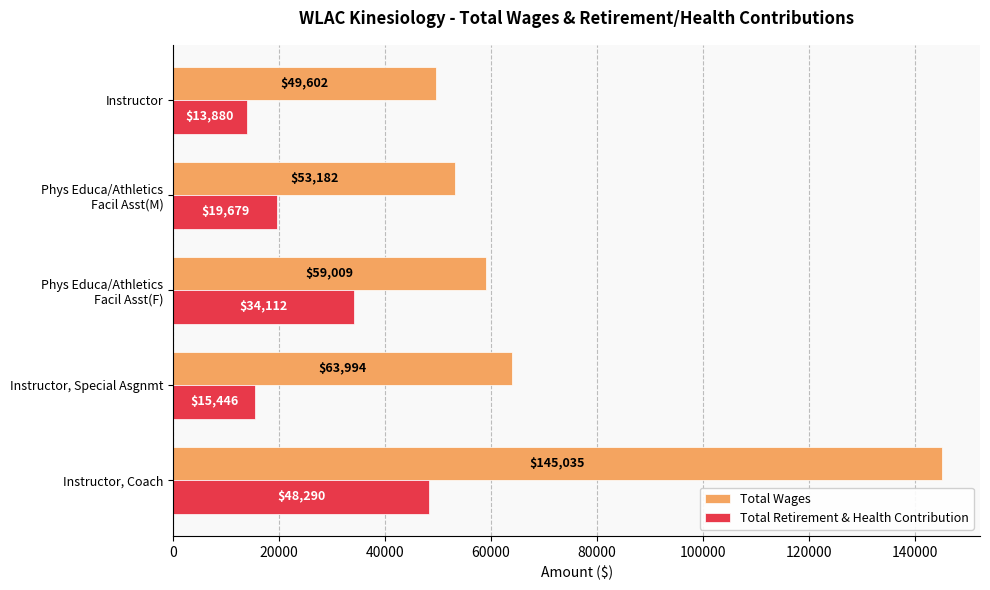

Which series changed the most between Instructor, Coach and Instructor?

Total Wages